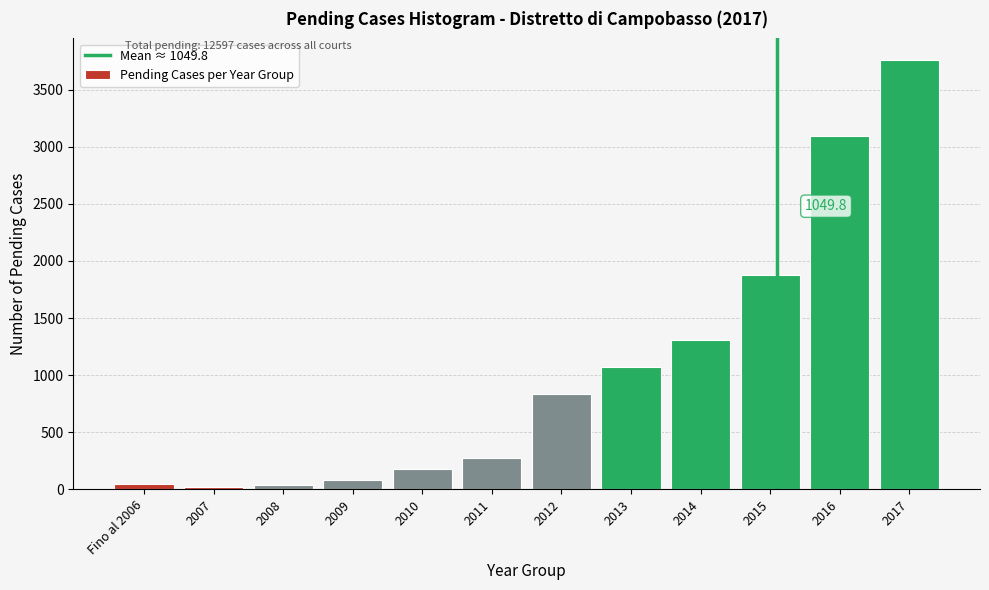

Approximately how many times larger is the value at 2014 compared to 2012?

1.6